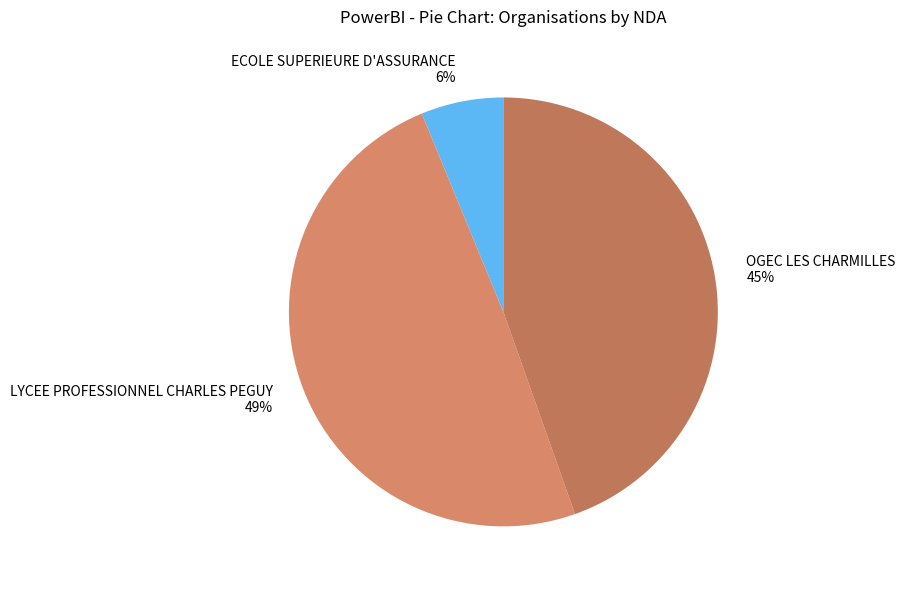

What is the ratio of the value at LYCEE PROFESSIONNEL CHARLES PEGUY 49% to the value at OGEC LES CHARMILLES 45%?

1.1